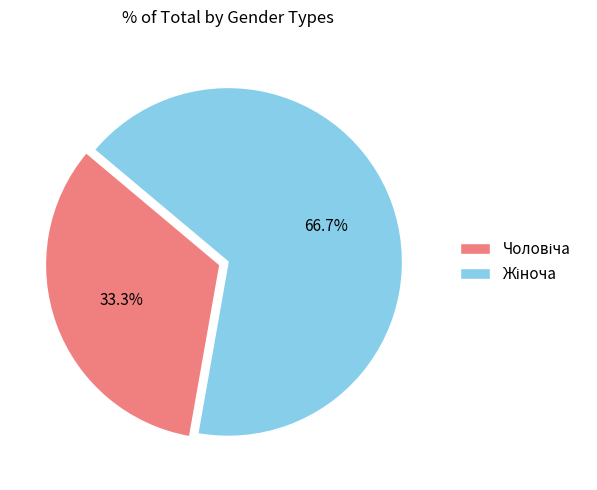

Which category has the biggest portion of the pie?

Жіноча